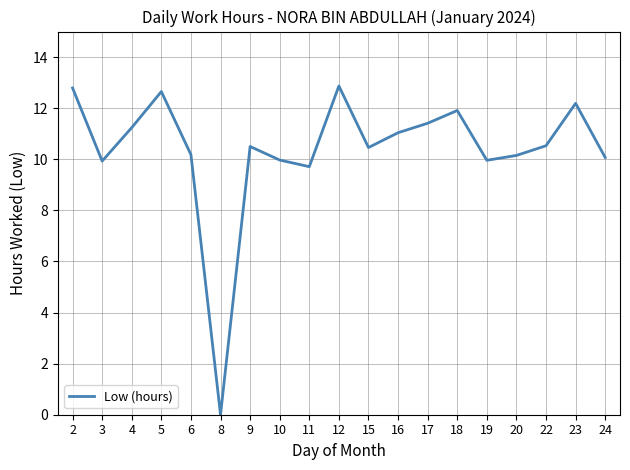

What is the change in value from 5 to 10?

-2.7